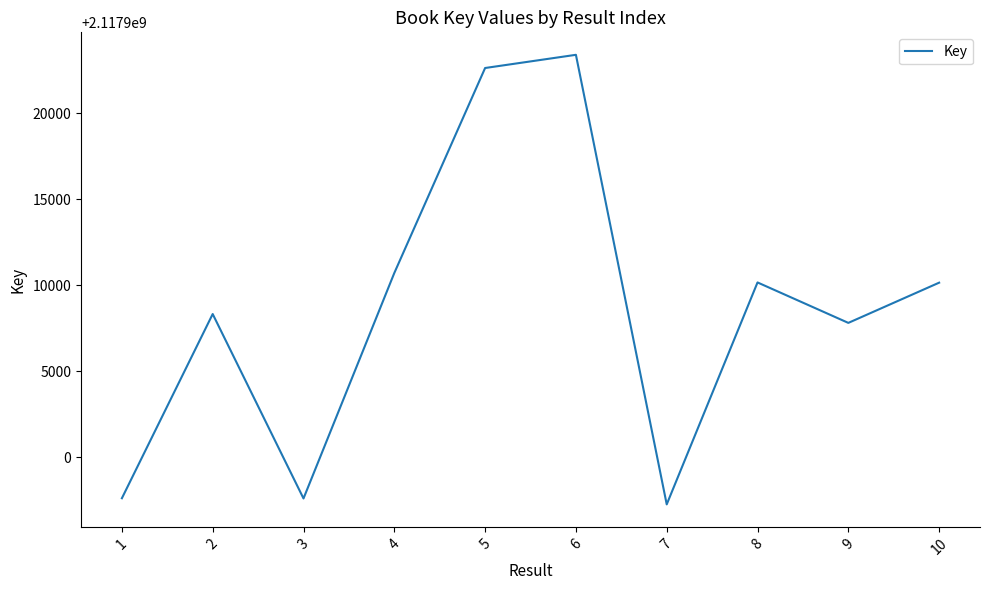

What is the difference between the values at 6 and 8?

13233